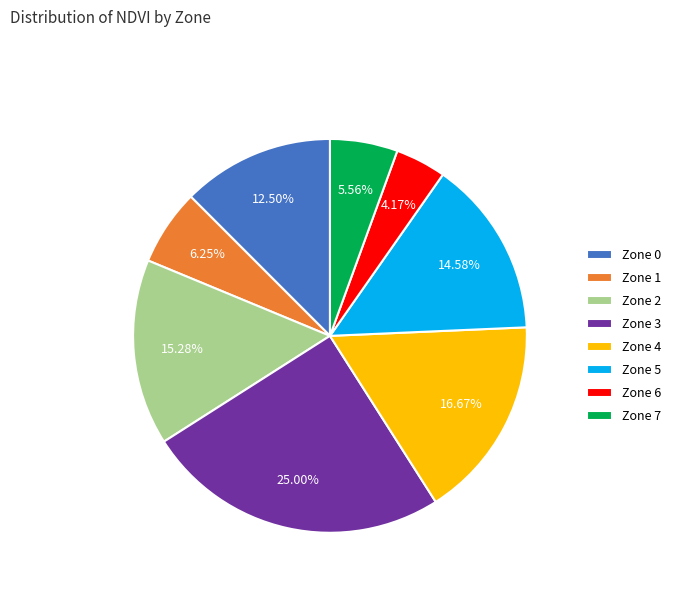

What is the ratio of the value at Zone 3 to the value at Zone 6?

6.0